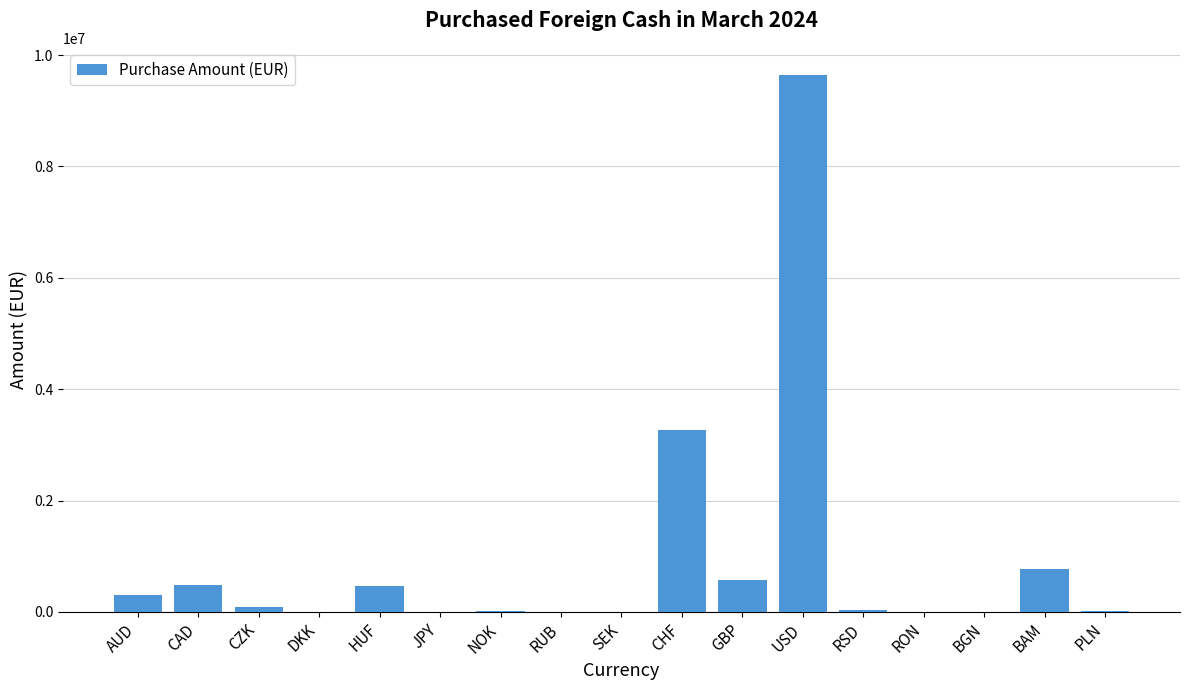

Are the bars grouped side by side (vs. stacked)?

No